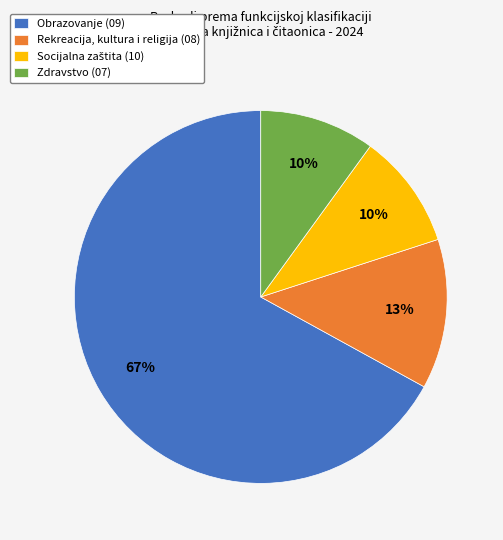

To the nearest percent, what is the average slice percentage?

25%